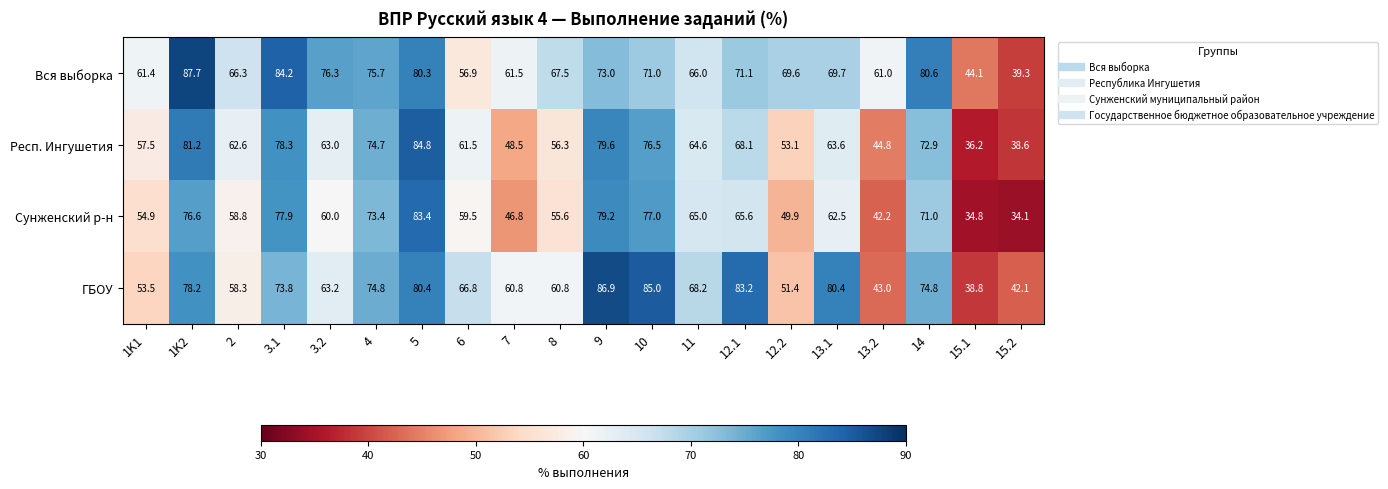

Between 11 and 12.1, which series saw the biggest shift?

ГБОУ